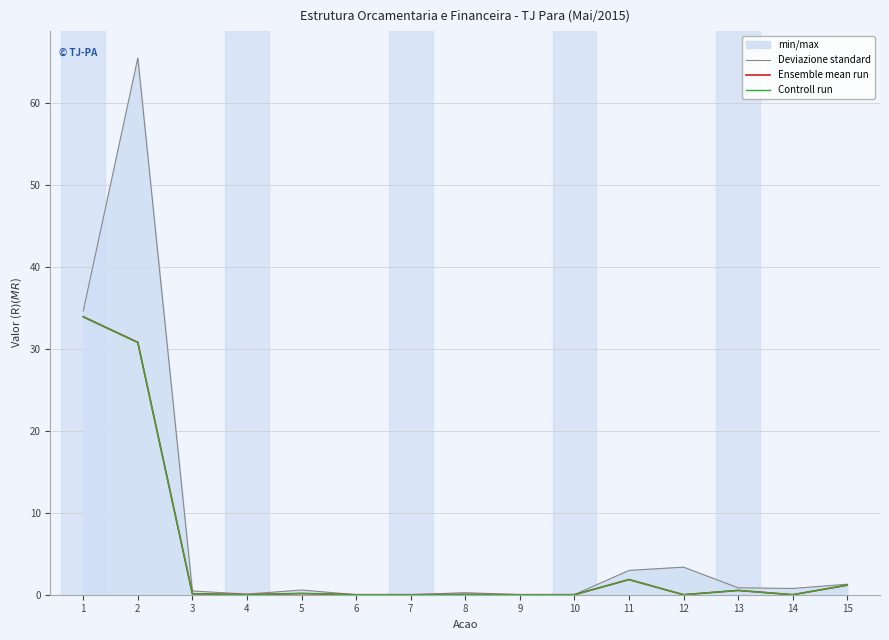

Reading left to right, extract all data points from this chart.

Deviazione standard: 1=34.6	2=65.5	3=0.5	4=0.1	5=0.6	6=0.0	7=0.0	8=0.2	9=0.0	10=0.0	11=3.0	12=3.4	13=0.8	14=0.8	15=1.3
Ensemble mean run: 1=33.9	2=30.8	3=0.1	4=0.0	5=0.1	6=0.0	7=0.0	8=0.0	9=0.0	10=0.0	11=1.8	12=0.0	13=0.5	14=0.0	15=1.2
Controll run: 1=33.9	2=30.8	3=0.1	4=0.0	5=0.1	6=0.0	7=0.0	8=0.0	9=0.0	10=0.0	11=1.8	12=0.0	13=0.5	14=0.0	15=1.2